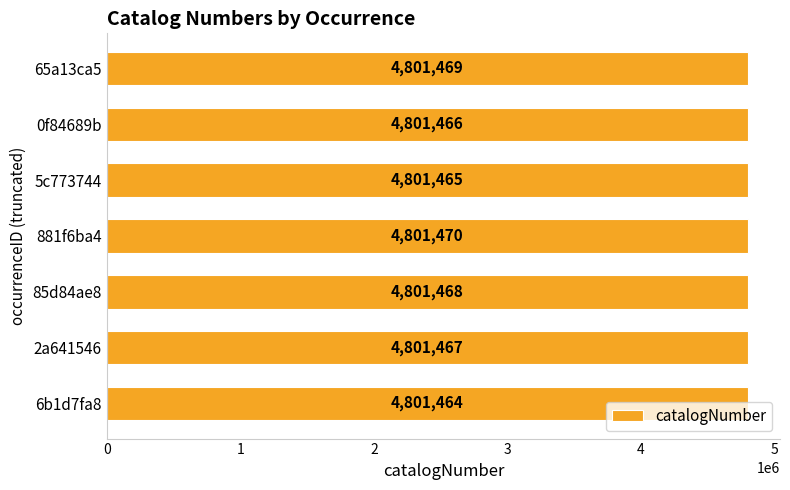

Count the values in the range 4801465 to 4801469.

5